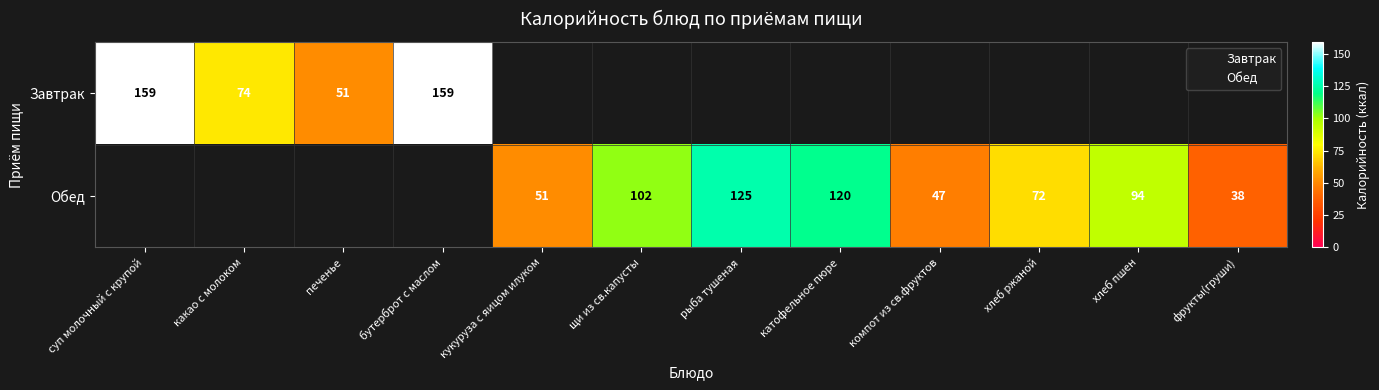

The Обед series shows 164.8 at щи из св.капусты. True or false?

False